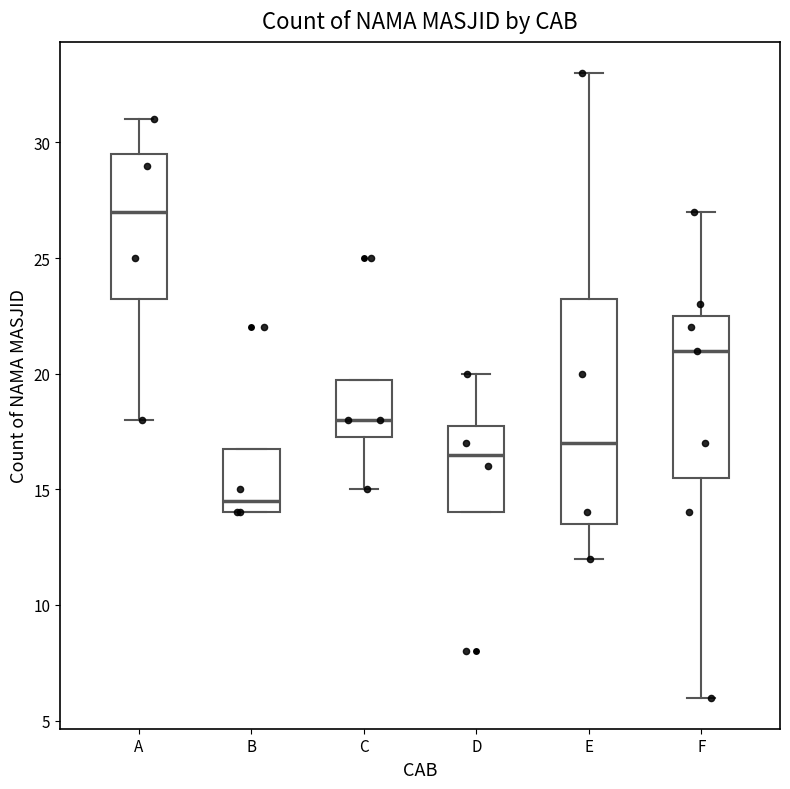

Where does the upper whisker of the box for E end on the y-axis? The values are not printed on the chart, so give them approximately, as read against the axis.

33.0